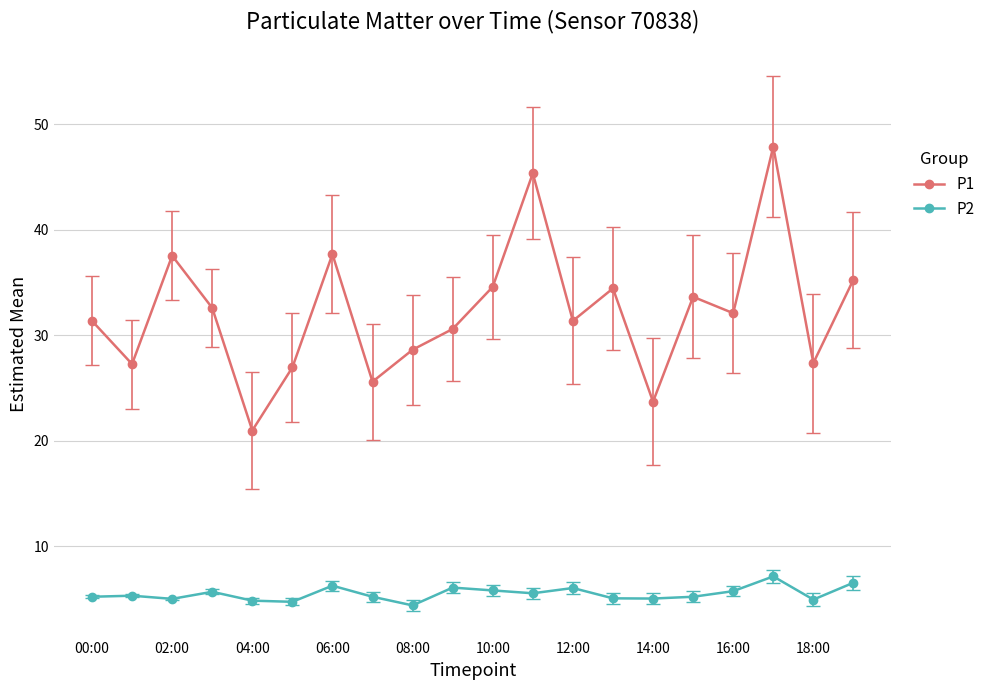

What are all the series names shown in the legend?

P1, P2